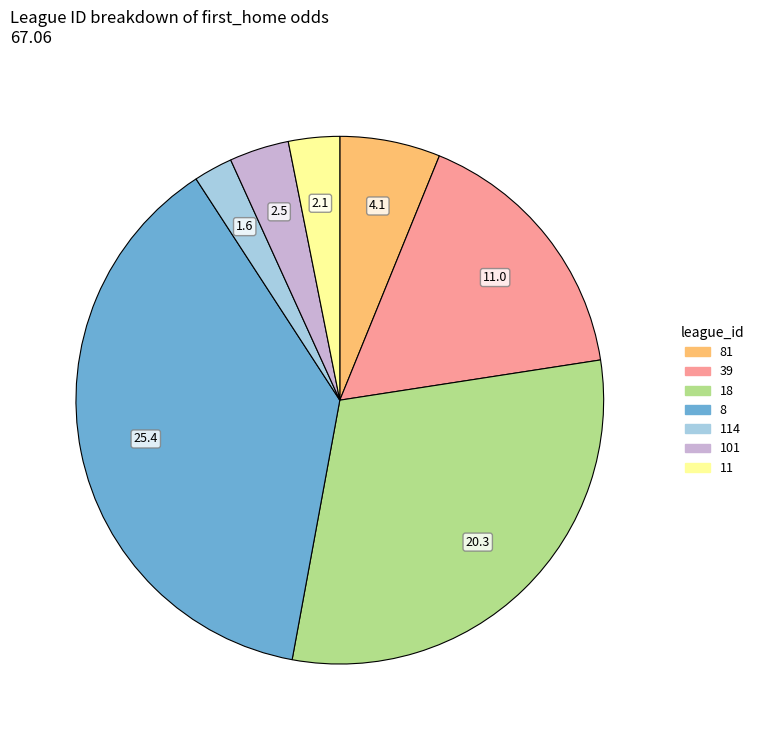

Is there a majority slice in this chart?

No